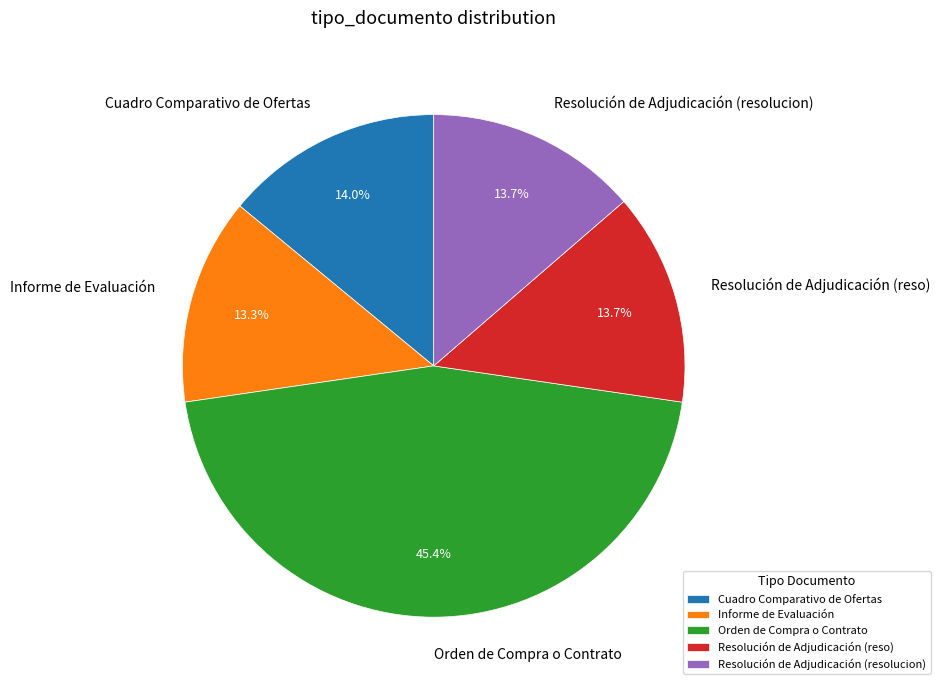

To the nearest percent, what percentage of the pie is Resolución de Adjudicación (resolucion)?

14%